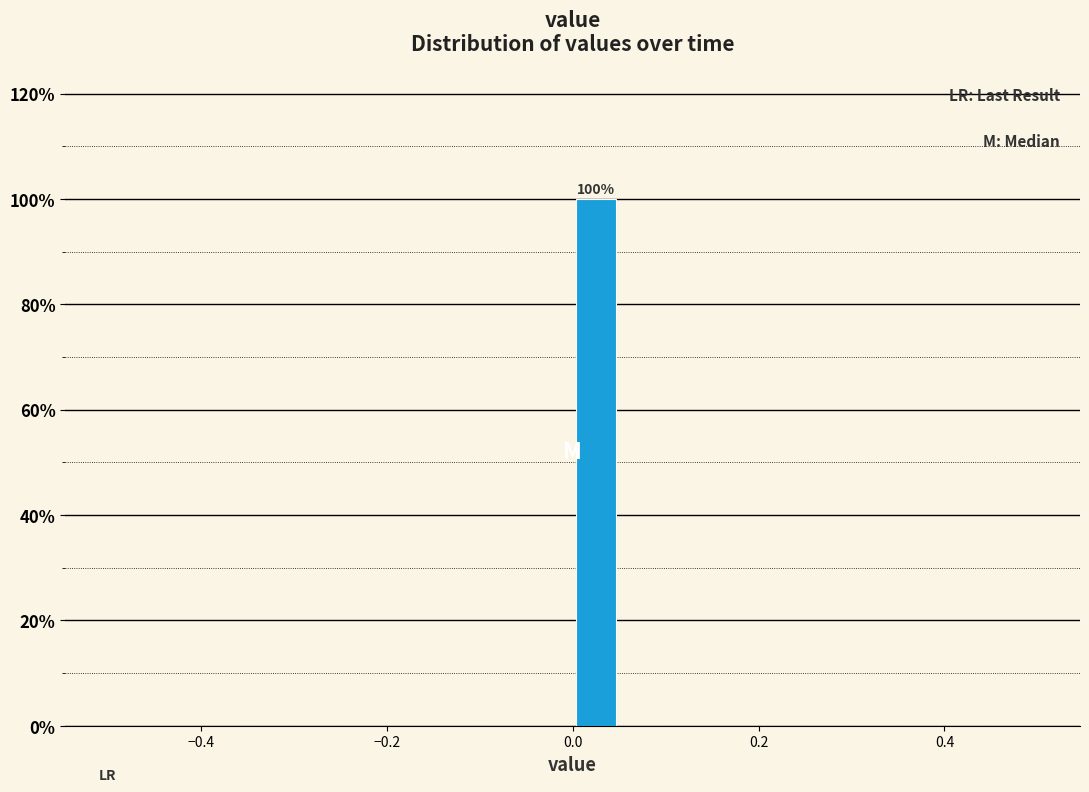

Read against the x-axis, roughly where is the centre of the tallest bar?

0.02